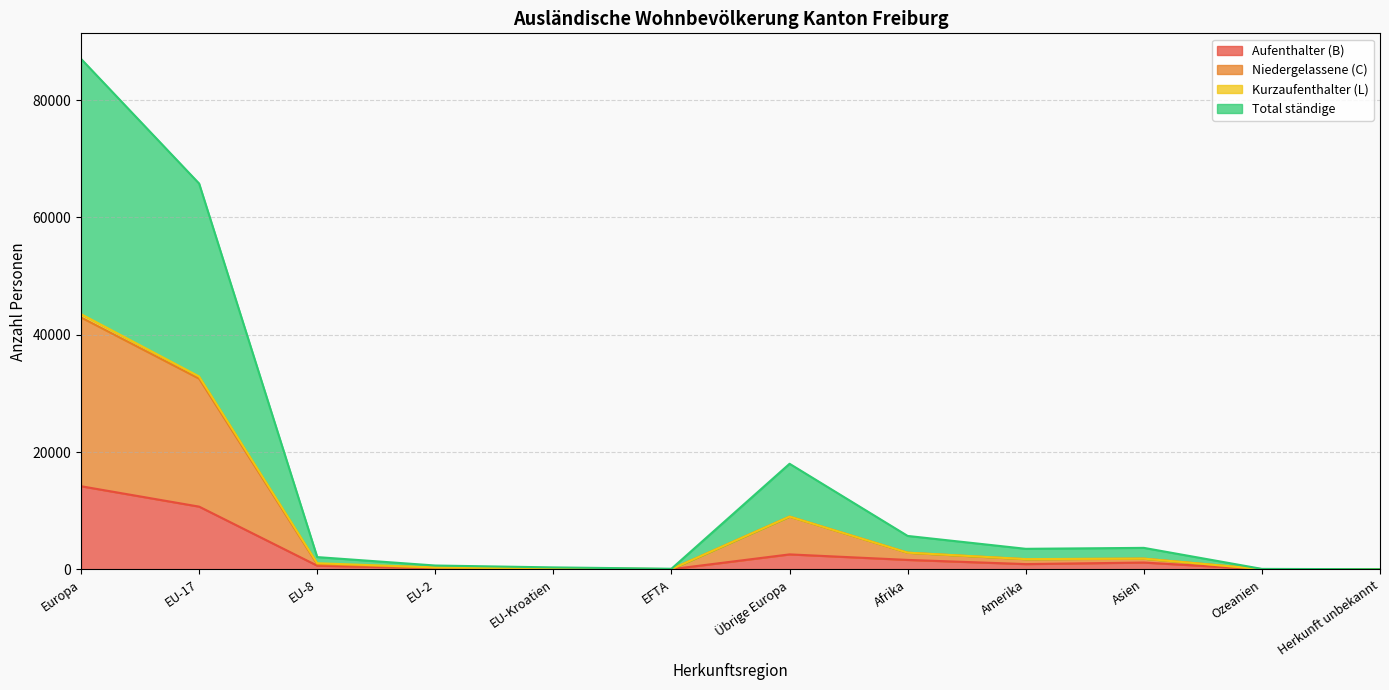

What position from the left is Ozeanien?

11